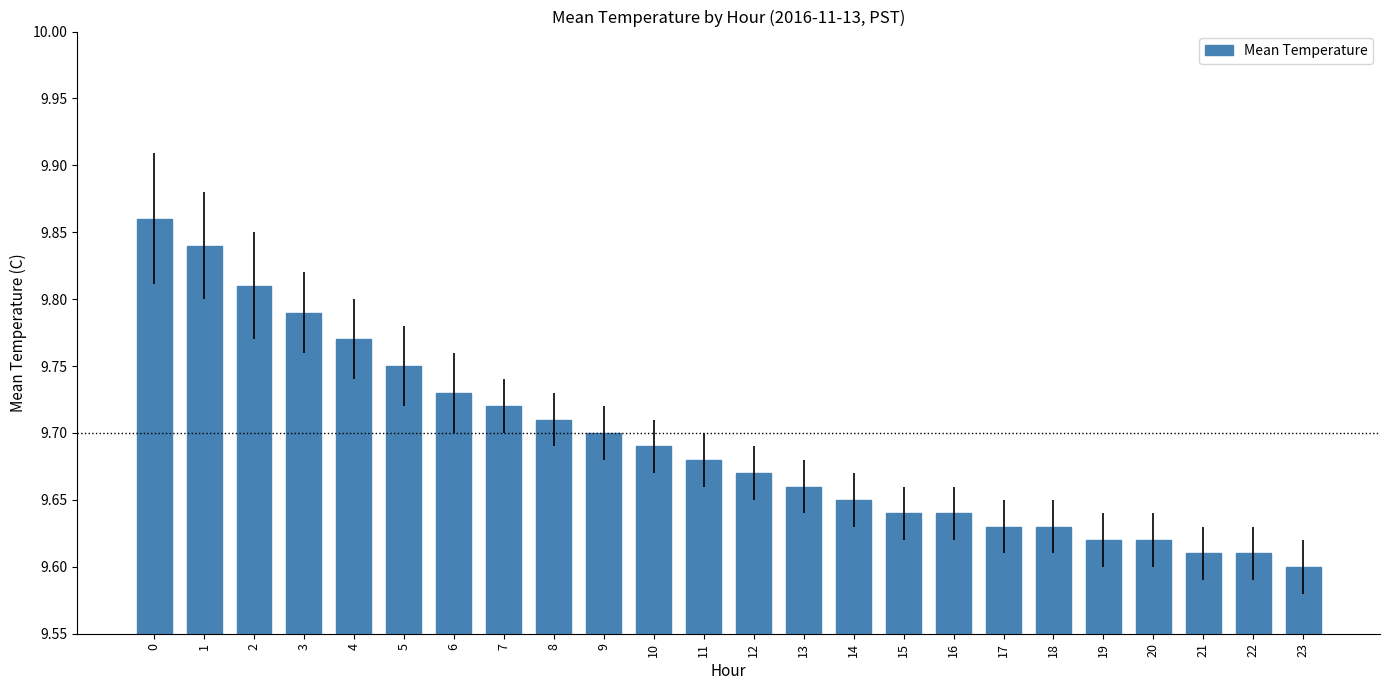

How many categories are shown in the chart?

24